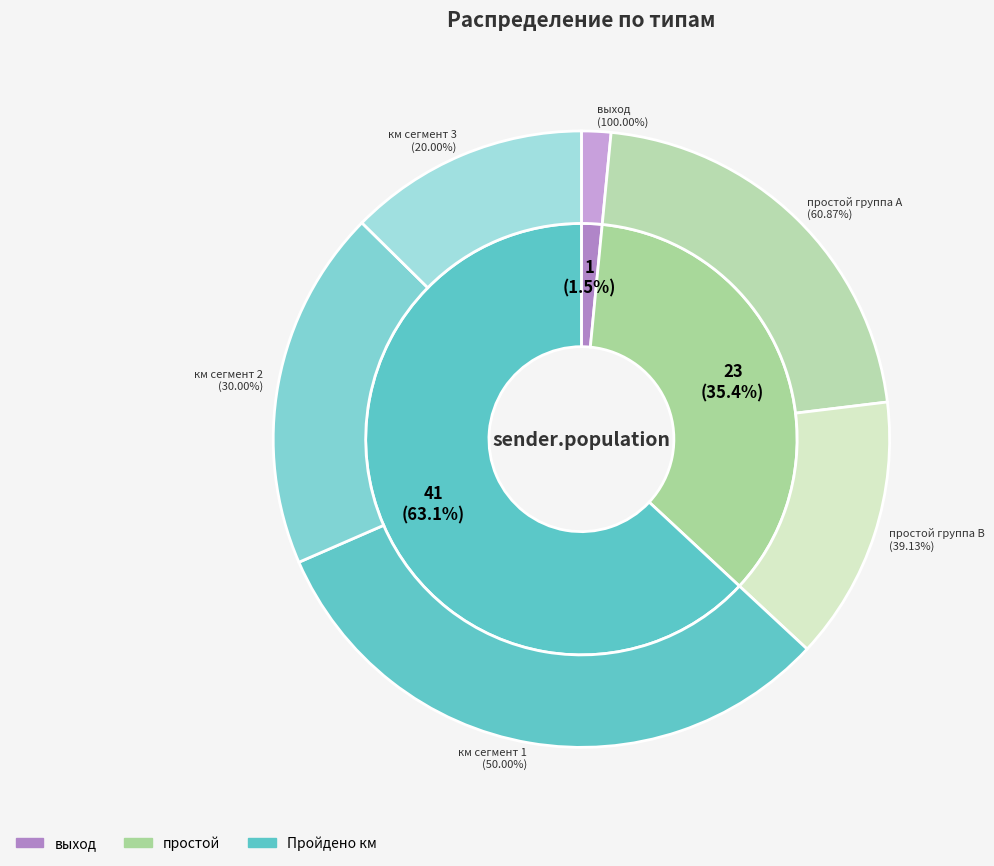

How many slices are in this pie chart?

5